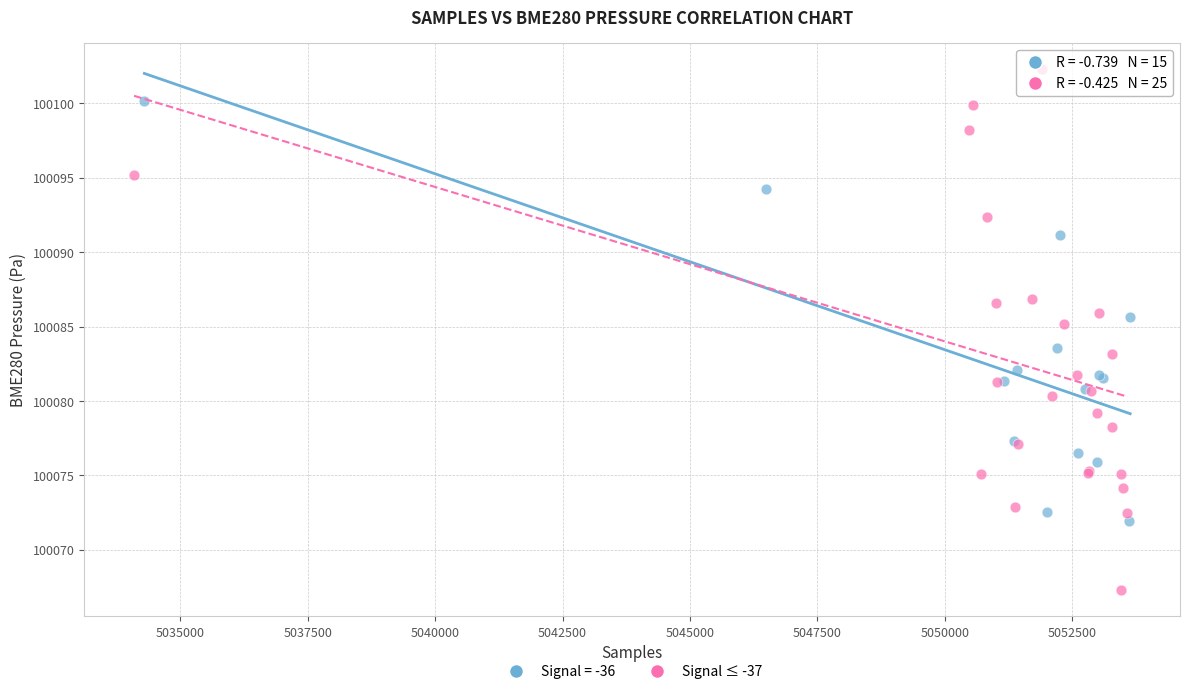

Which series has the widest spread of Y values?

Signal ≤ -37